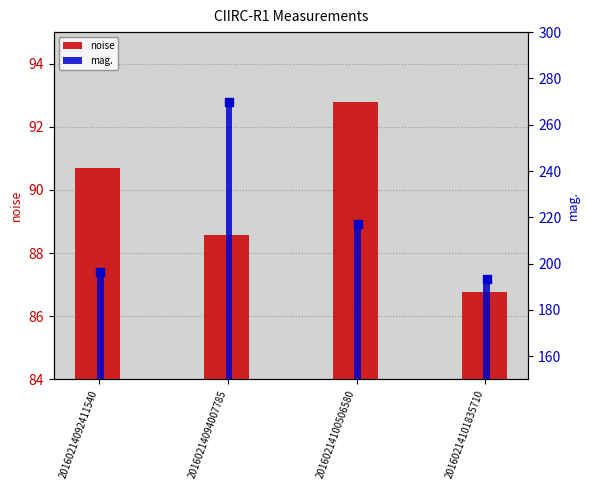

At how many categories does at least one series exceed 137?

4